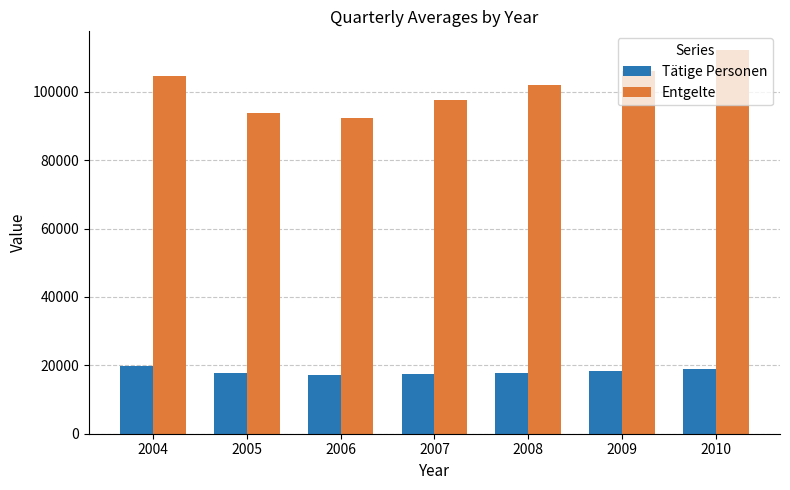

The value of Tätige Personen at 2008 is 17808. True or false?

True